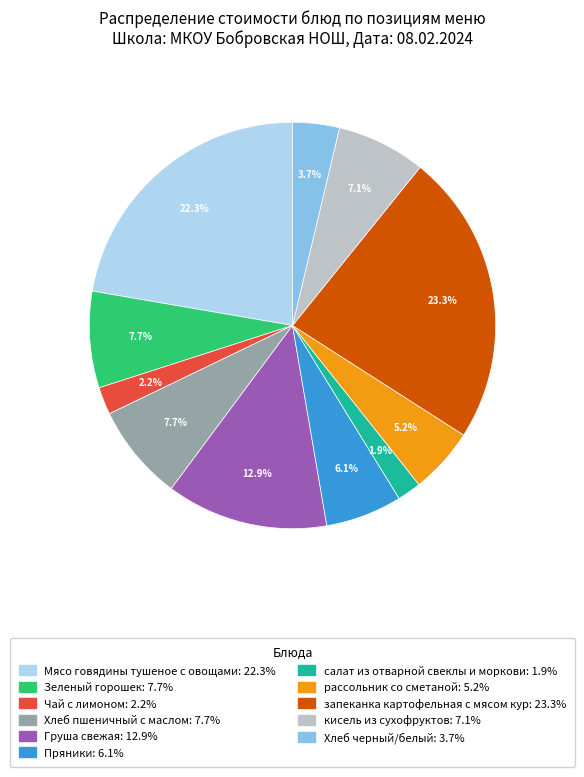

Is the sum of Хлеб черный/белый and кисель из сухофруктов greater than half?

No